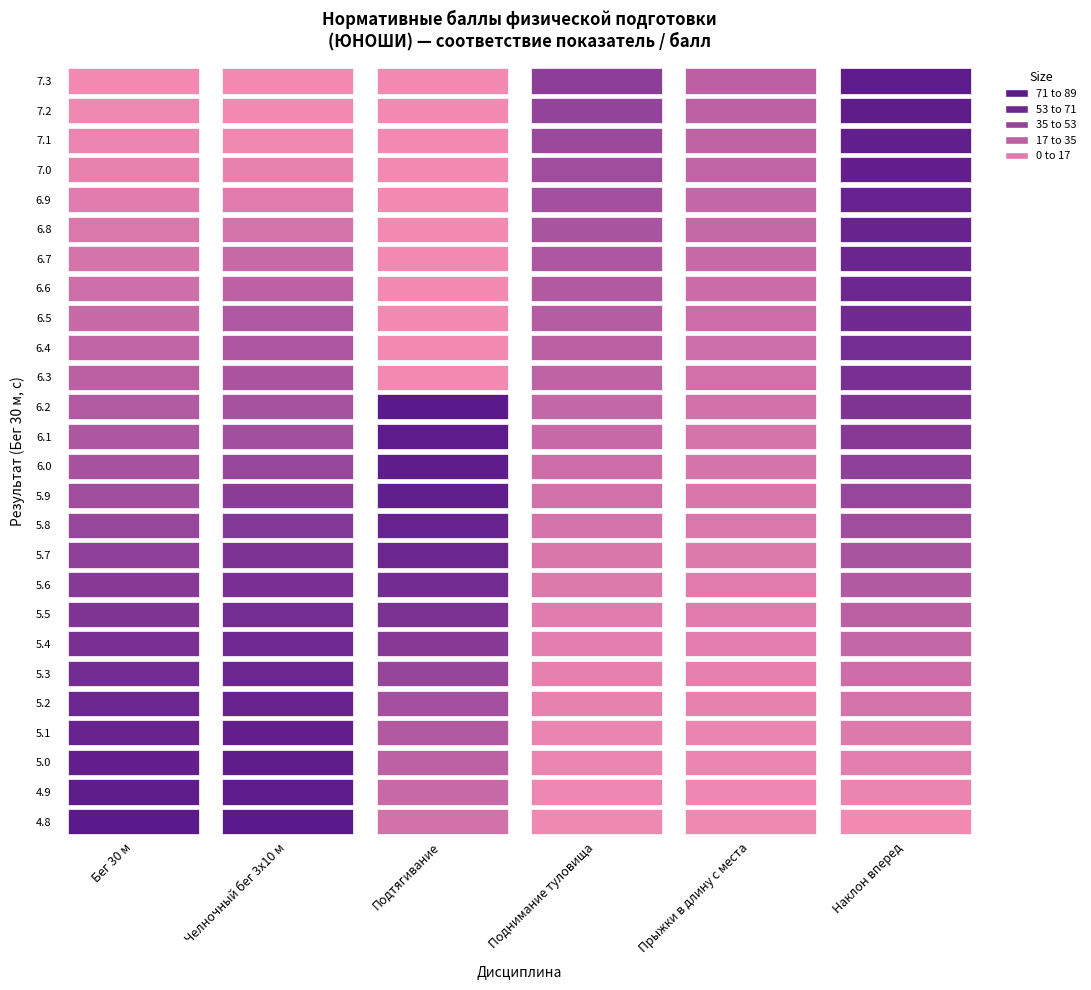

Reading left to right, what are all the values shown in this chart?

Бег 30 м: 70	68	66	64	62	59	56	53	50	46	42	38	35	32	29	26	23	20	17	14	11	8	5	3	1	0
Челночный бег 3x10 м: 70	69	68	66	64	62	60	58	56	54	51	48	42	37	35	33	32	31	25	20	14	9	5	1	0	0
Подтягивание: 15	20	25	30	36	43	50	55	59	62	65	67	68	69	70	0	0	0	0	0	0	0	0	0	0	0
Поднимание туловища: 1	2	3	4	5	6	7	8	10	12	14	16	18	20	22	24	26	28	30	32	34	36	38	41	44	47
Прыжки в длину с места: 1	2	3	4	5	6	7	8	9	10	11	12	13	14	15	16	17	18	19	20	21	22	23	24	25	26
Наклон вперед: 0	4	7	10	14	18	22	26	30	34	38	42	46	50	53	56	58	60	62	63	64	65	66	67	68	69